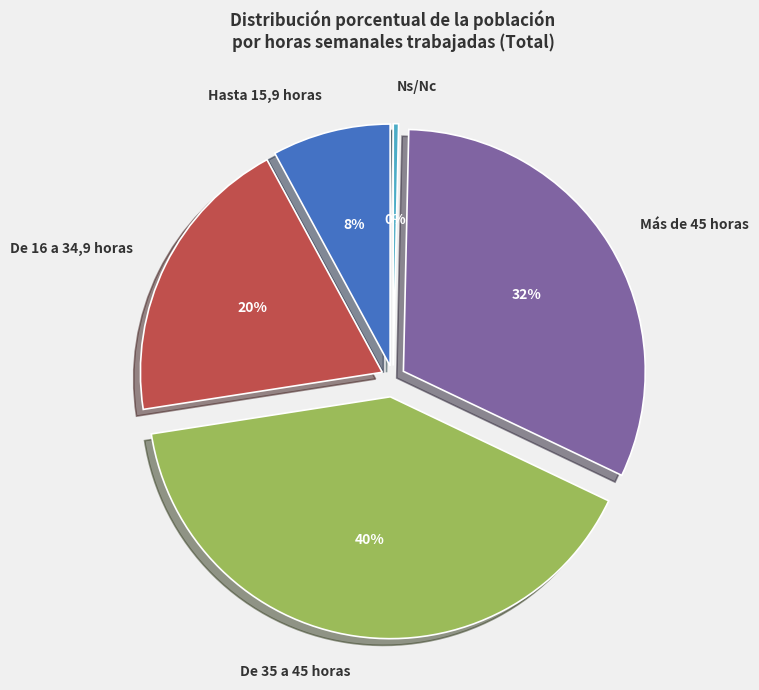

What percentage is the De 35 a 45 horas slice, to the nearest percent?

40%